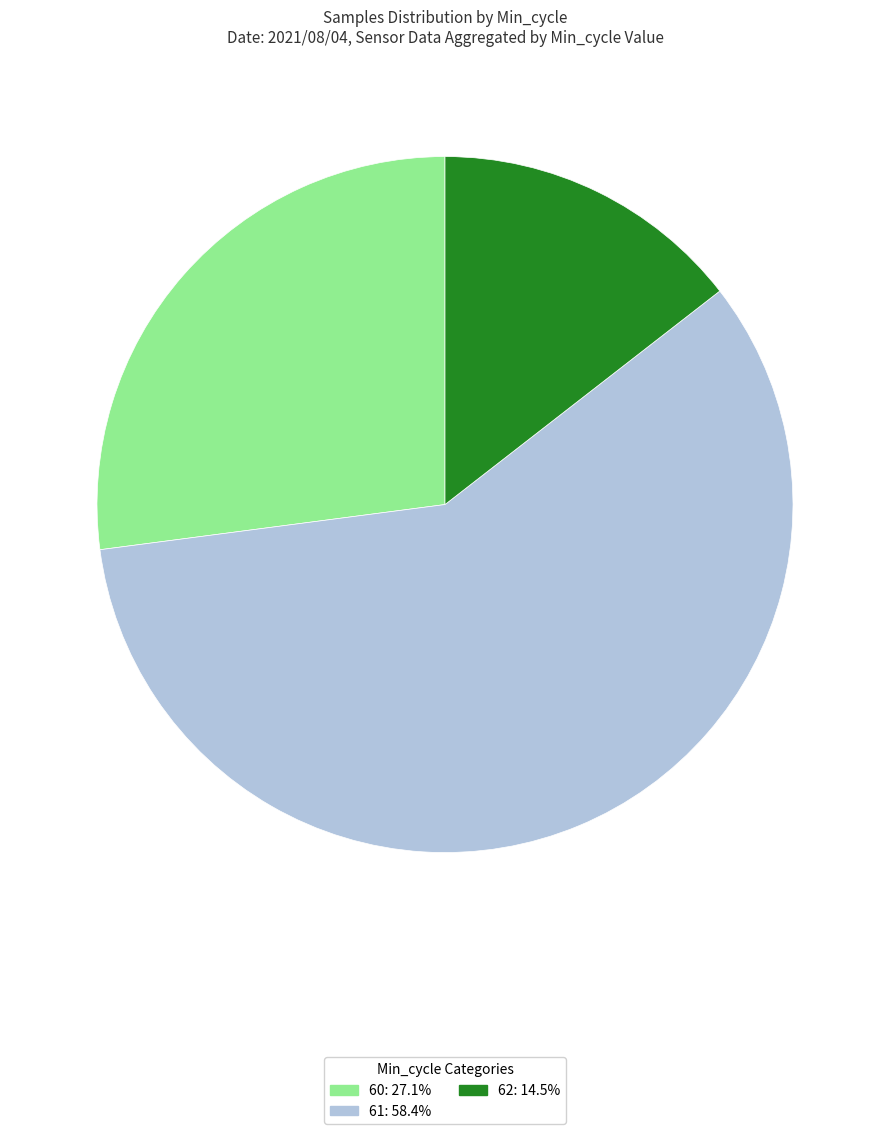

Is there any slice that represents more than half of the pie?

Yes